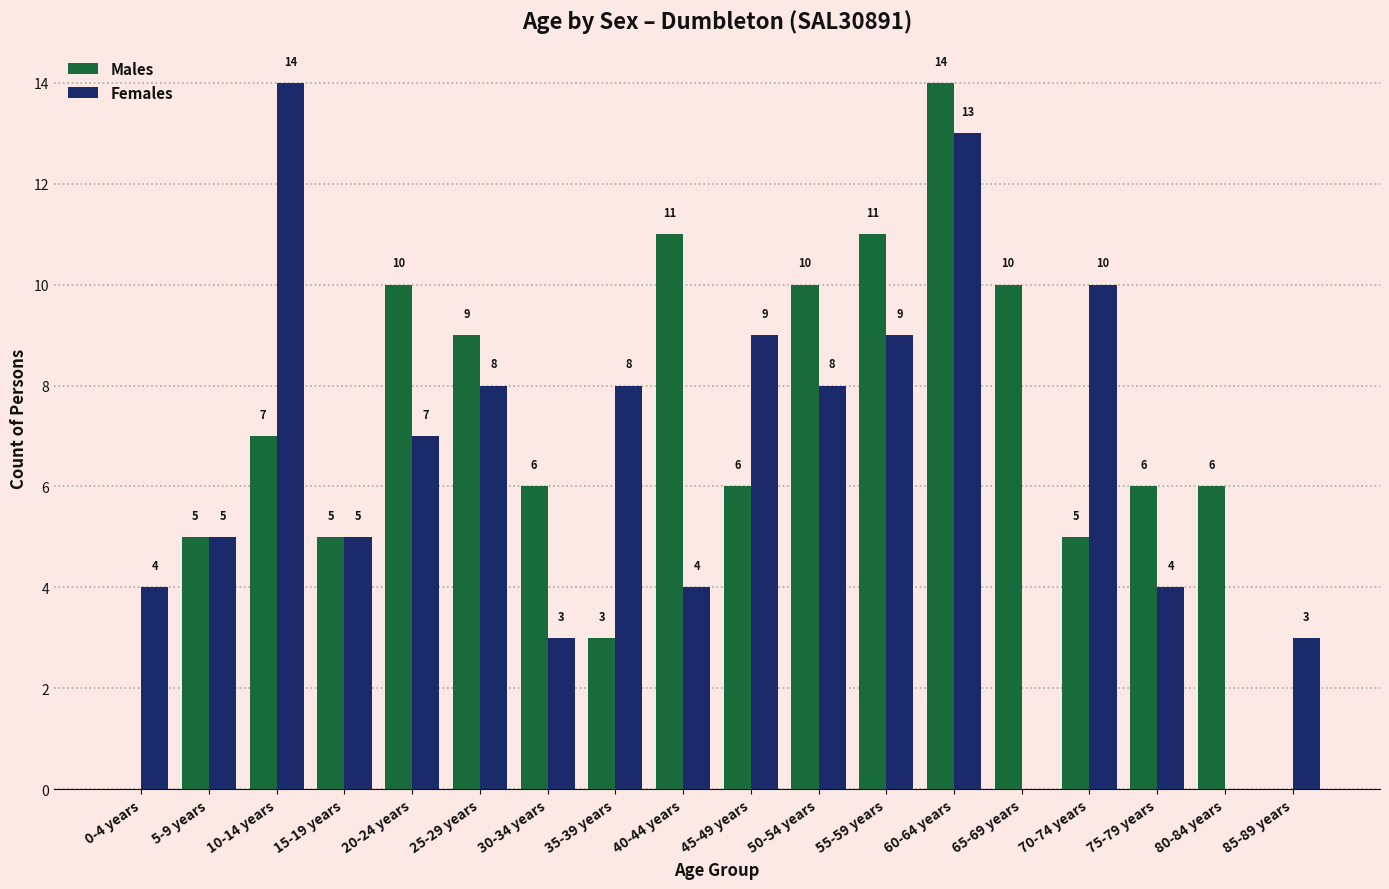

True or false: Females has a value of -7 at 65-69 years.

False